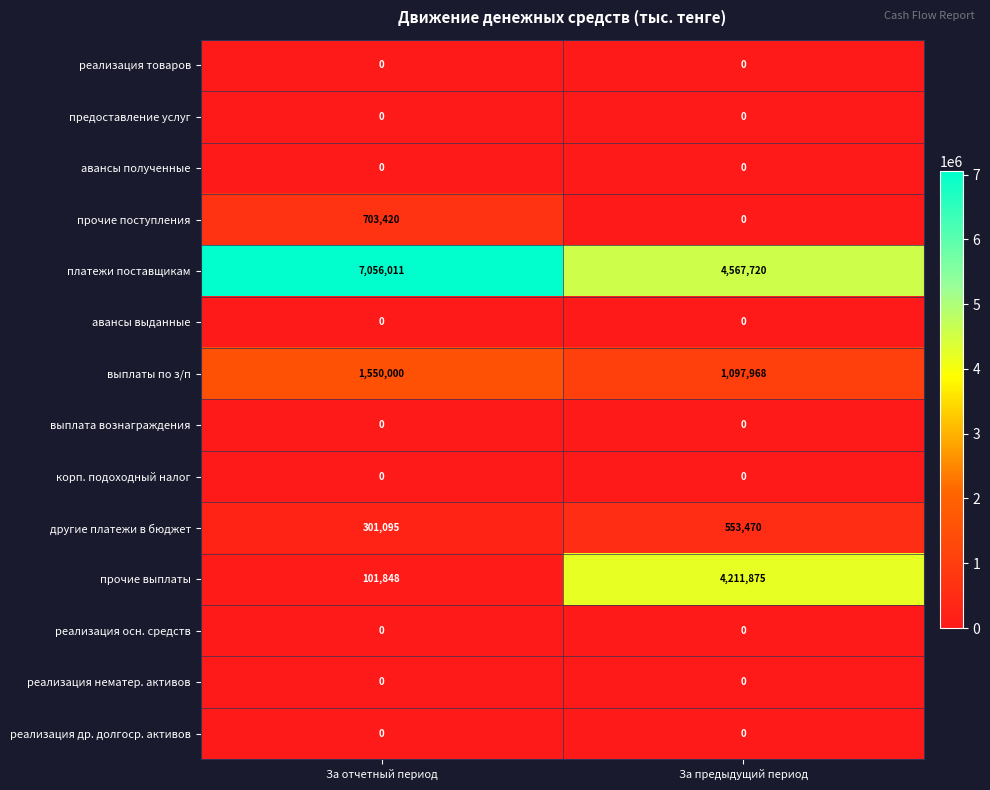

Which series has the widest spread of values?

прочие выплаты